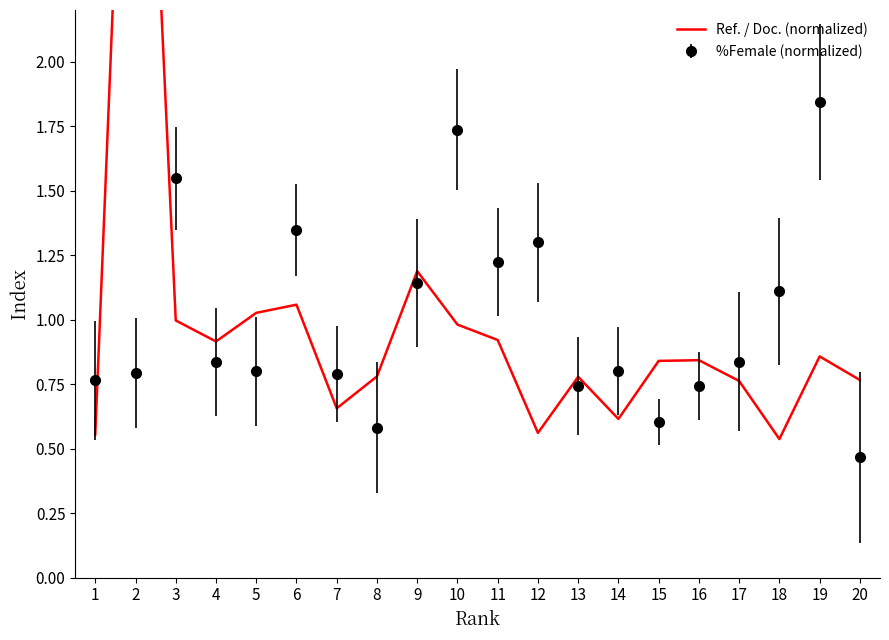

Reading right to left, extract all data points from this chart.

20=0.8	19=0.9	18=0.5	17=0.8	16=0.8	15=0.8	14=0.6	13=0.8	12=0.6	11=0.9	10=1.0	9=1.2	8=0.8	7=0.7	6=1.1	5=1.0	4=0.9	3=1.0	2=4.4	1=0.6